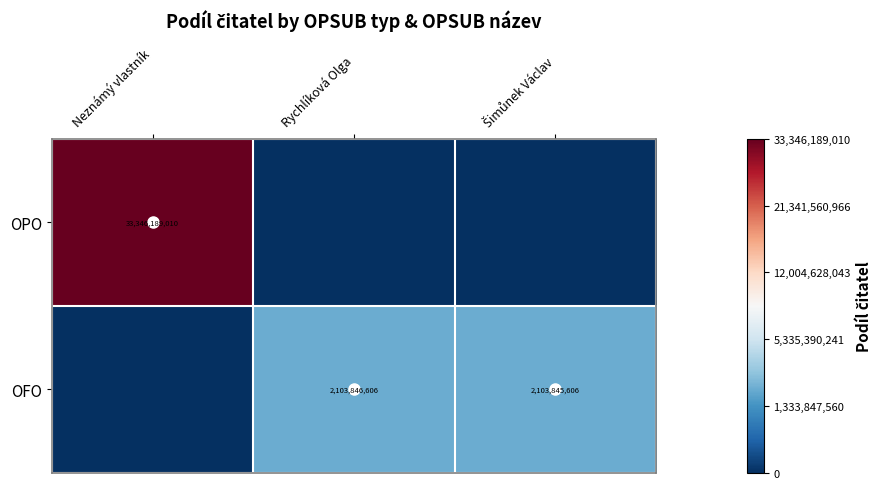

Is the value of OPO at Neznámý vlastník greater than the value of OFO at Rychlíková Olga?

Yes